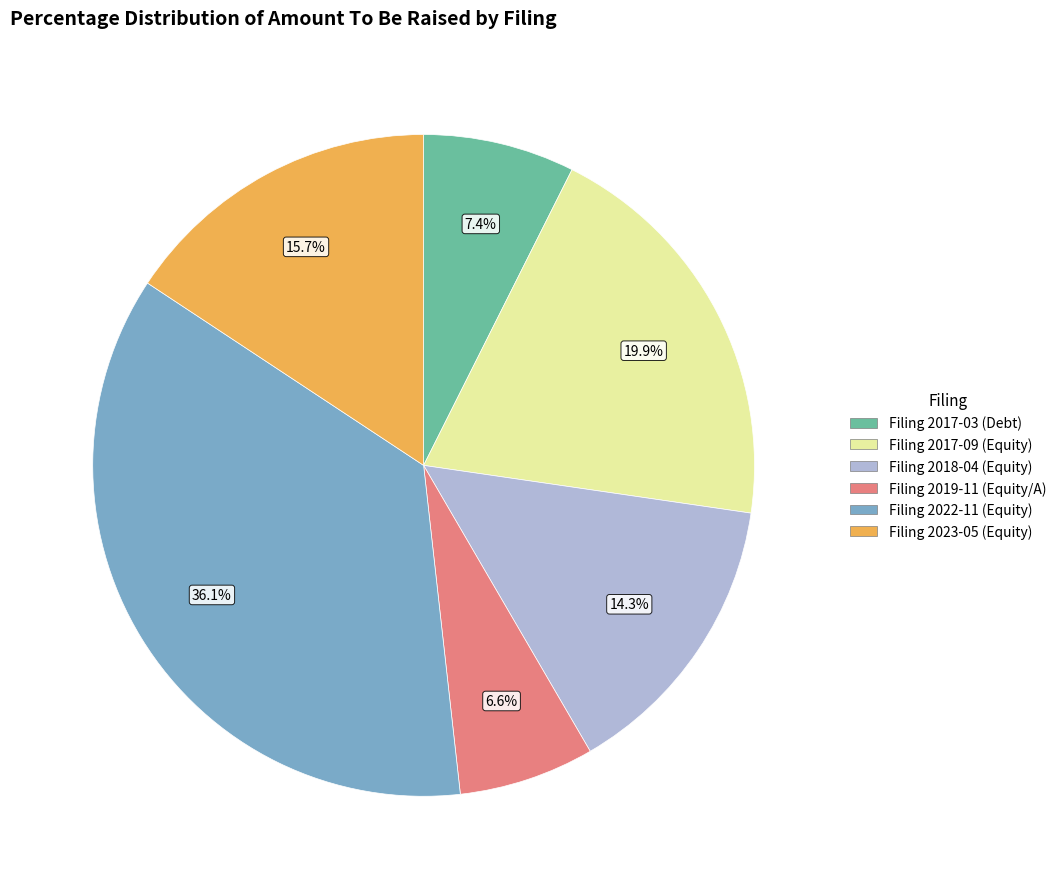

How many slices are in this pie chart?

6